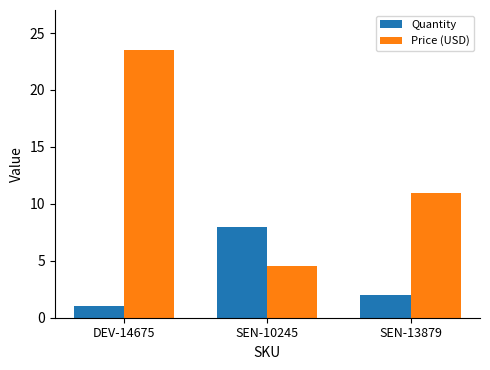

Are the bars grouped side by side (vs. stacked)?

Yes